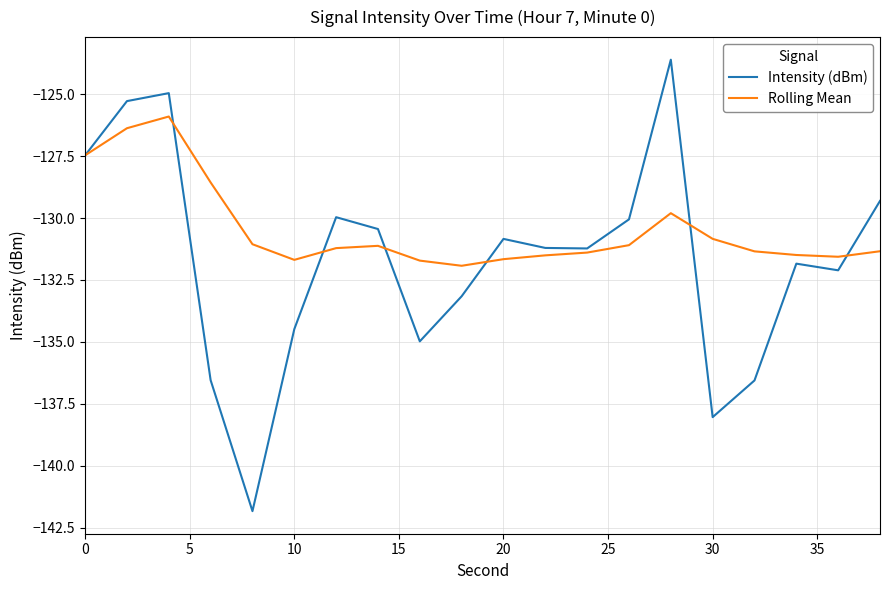

What is the minimum value for Intensity (dBm)?

-141.8